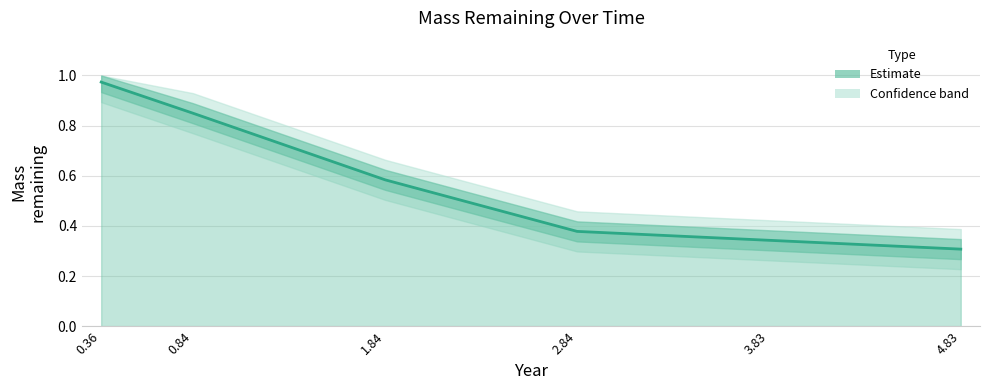

Reading right to left, transcribe all the data shown in this chart.

0.3	0.3	0.4	0.6	0.8	1.0